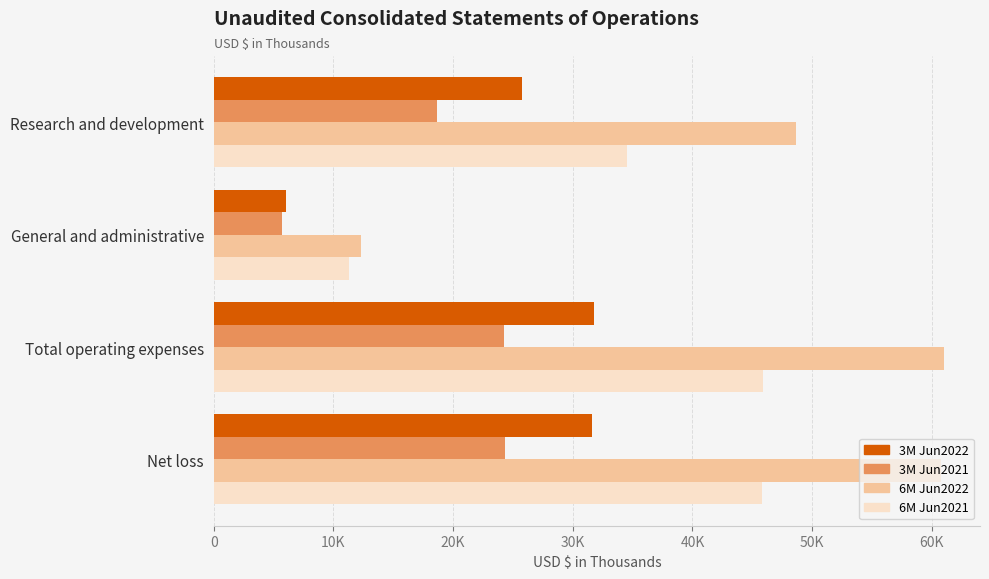

What is the maximum value for 6M Jun2022?

60974